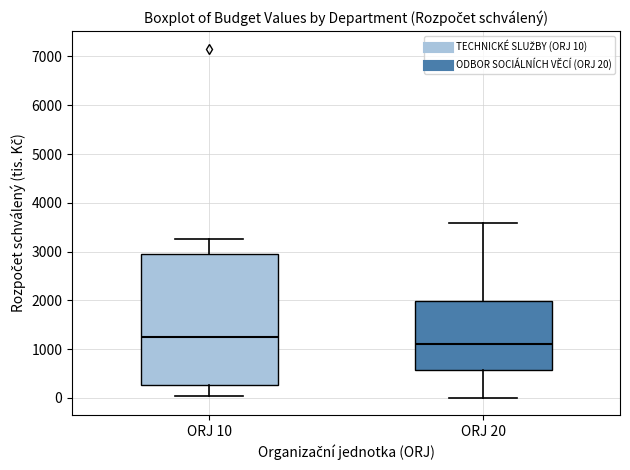

Reading left to right, transcribe this box plot: for each box, give where its median line is, the range the box spans, and where its two whiskers end, as read against the y-axis. The values are not printed on the chart, so give them approximately, as read against the axis.

ORJ 10: median 1200, box 300 to 3000, whiskers 0 to 3300
ORJ 20: median 1100, box 600 to 2000, whiskers 0 to 3600